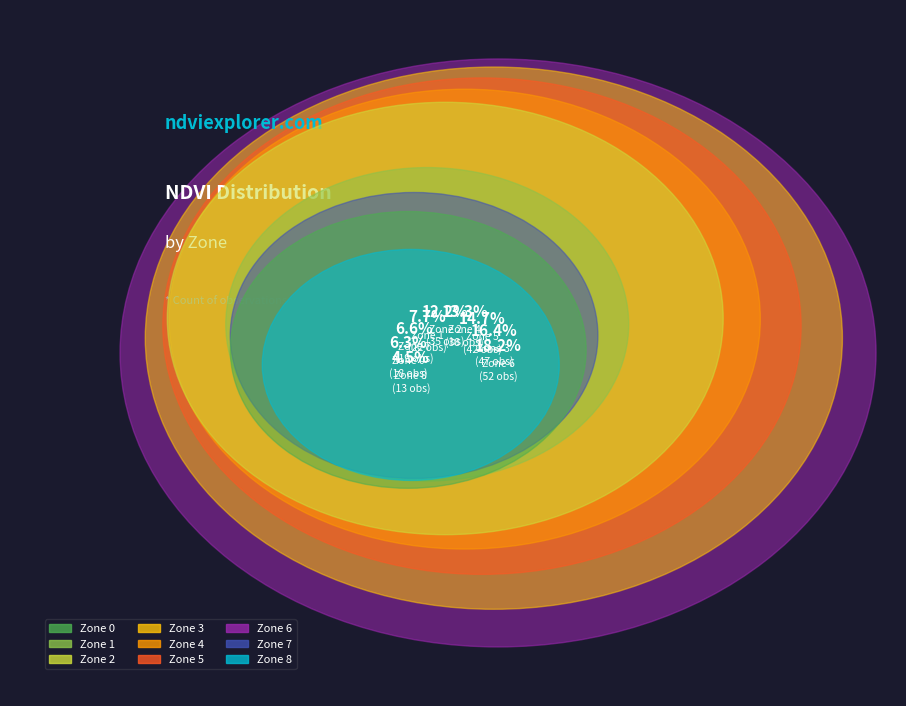

How many segments does this pie chart have?

9